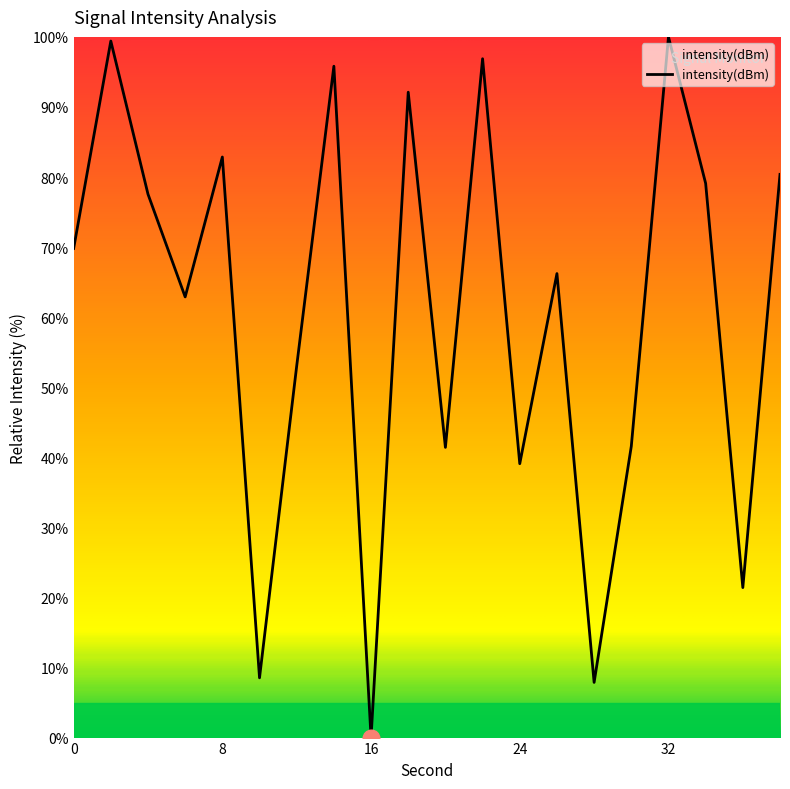

What is the difference between the maximum and minimum values?

100.0